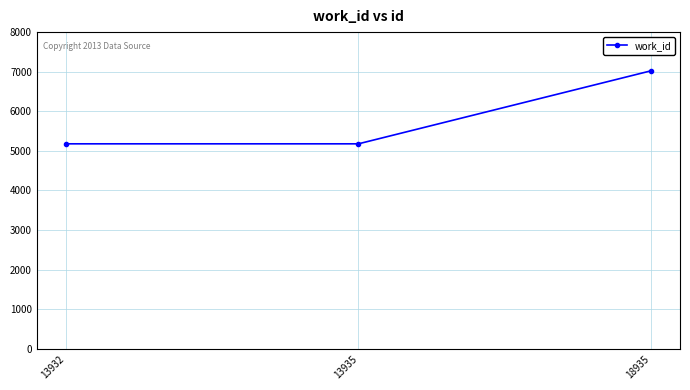

How many lines are shown in the chart?

1